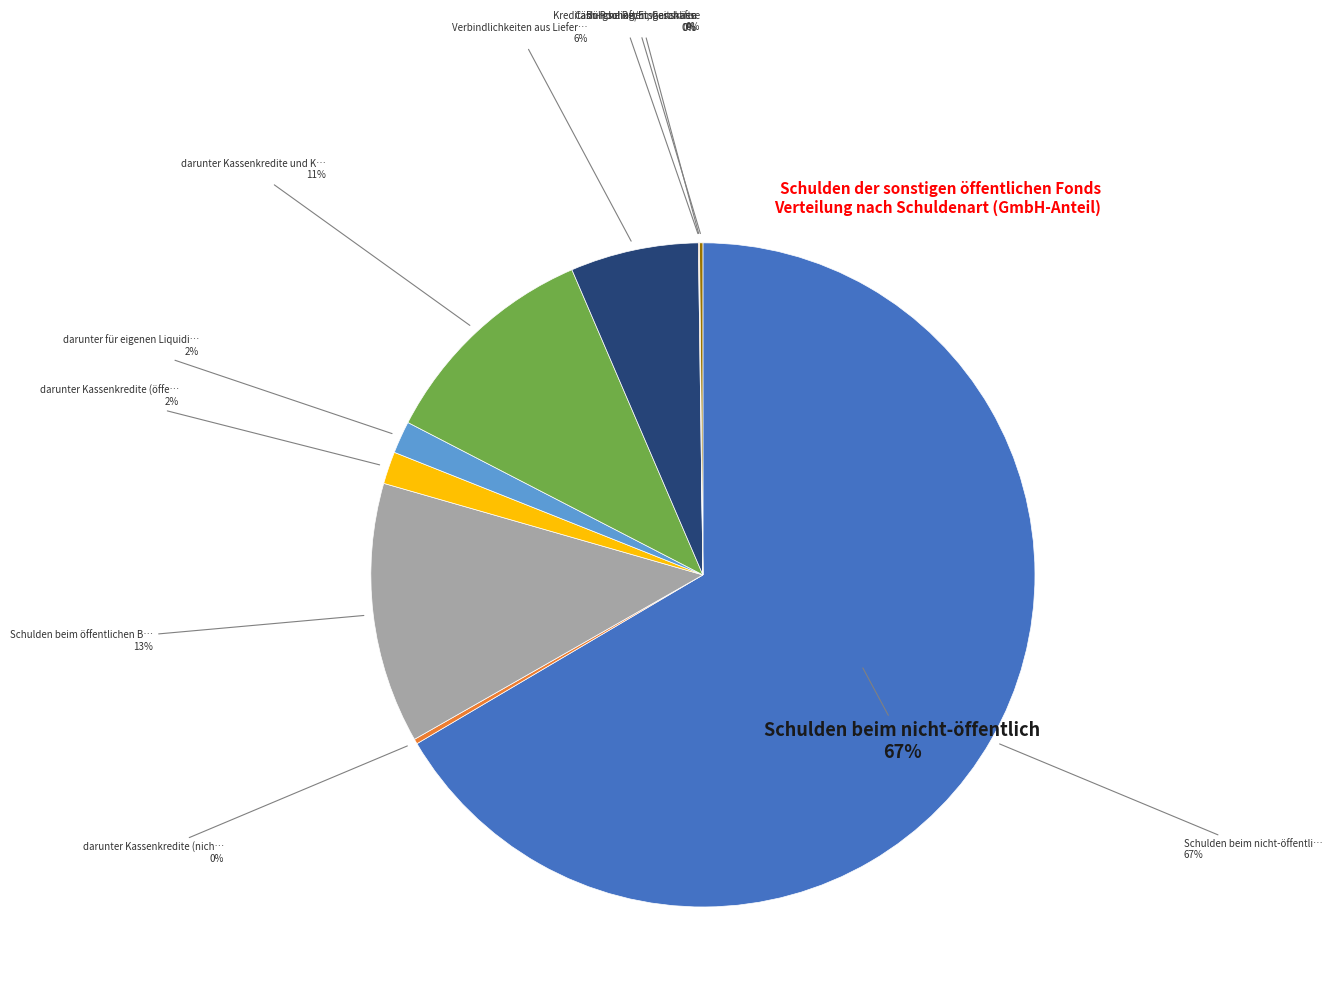

Approximately how many times larger is the value at Schulden beim öffentlichen Bereich compared to Verbindlichkeiten aus Lieferungen?

2.0